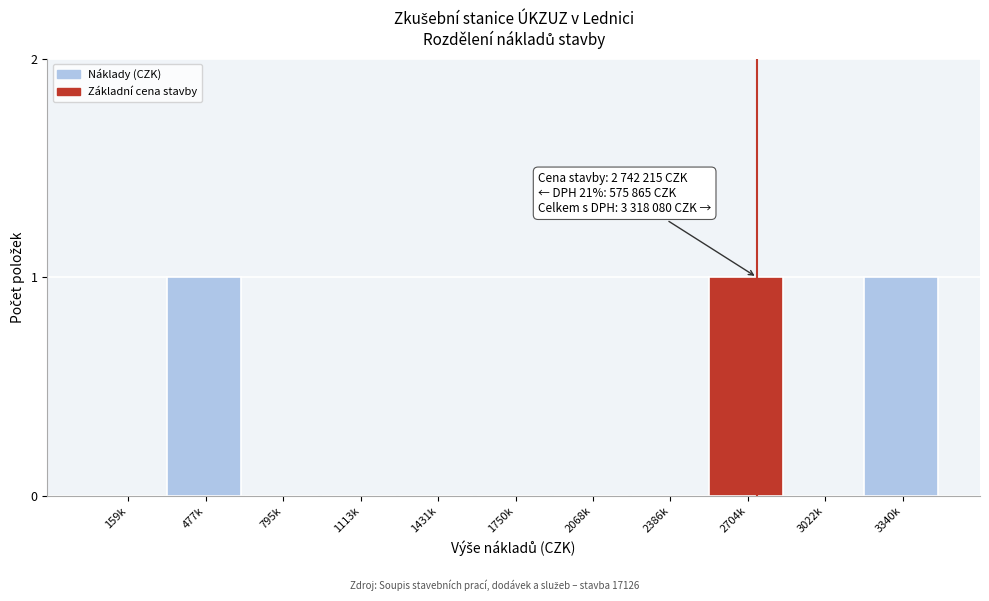

Reading left to right, transcribe all the data shown in this chart.

159k=0	477k=1	795k=0	1113k=0	1431k=0	1750k=0	2068k=0	2386k=0	2704k=1	3022k=0	3340k=1